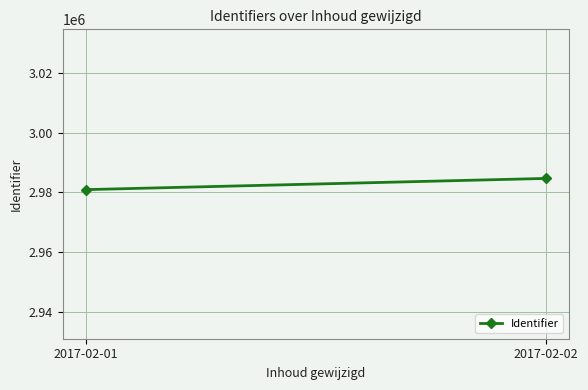

Rank the categories by value from highest to lowest.

2017-02-02, 2017-02-01